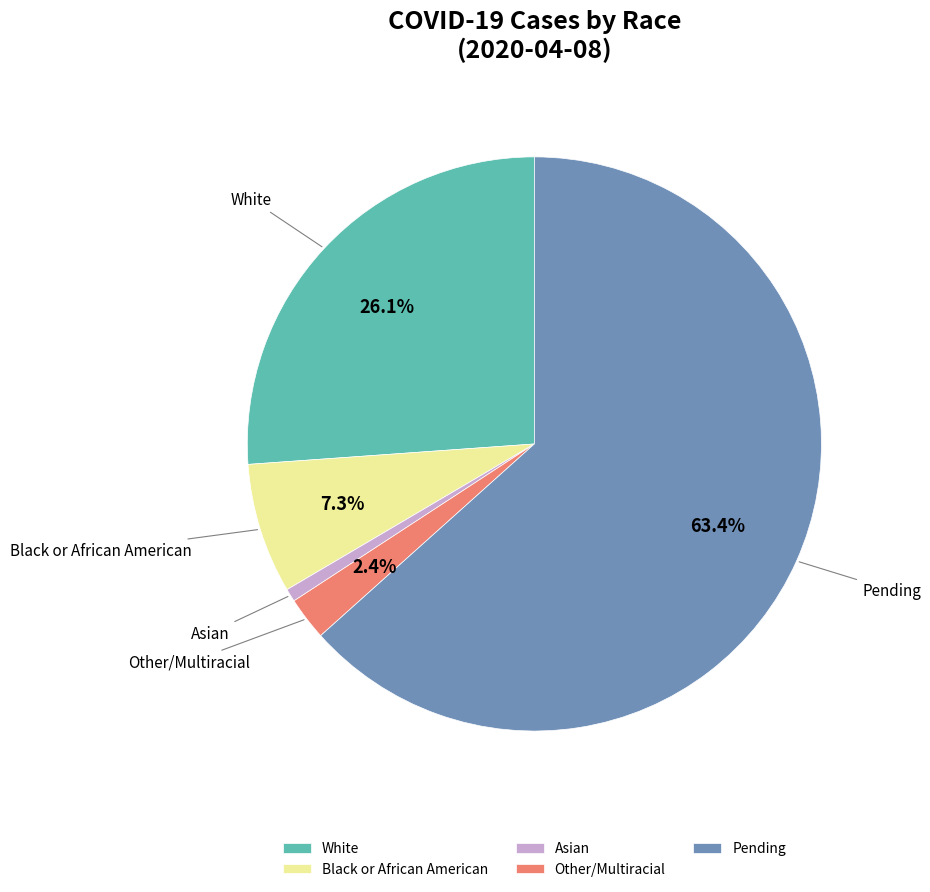

Does any single category account for the majority?

Yes